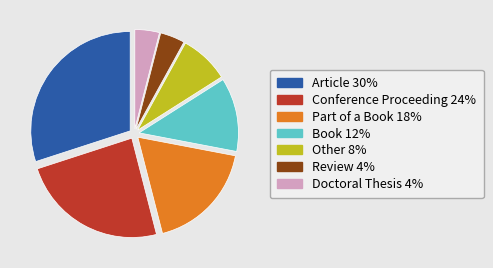

Do Book and Review together represent more than half of the pie?

No